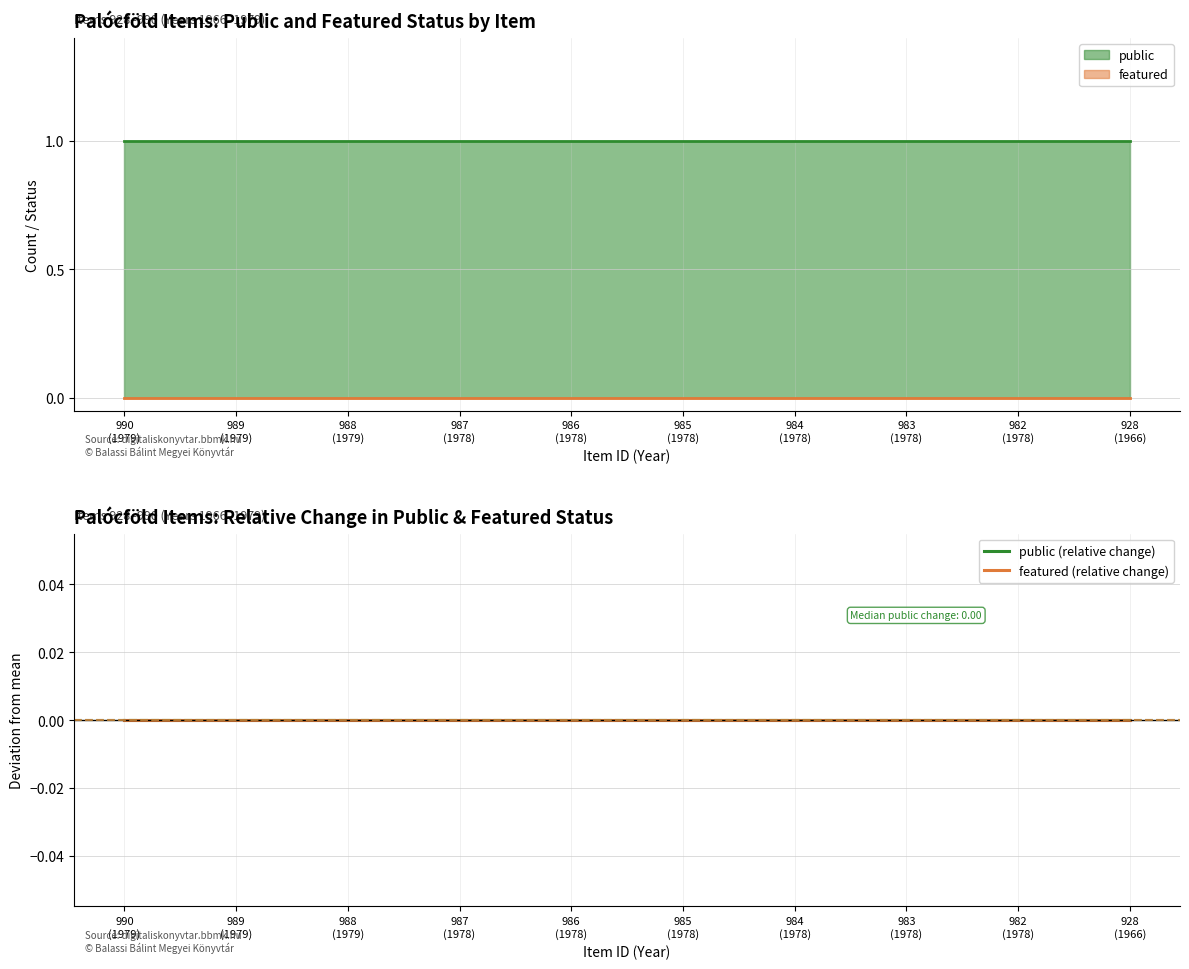

Is it true that featured equals 0 at 985
(1978)?

True